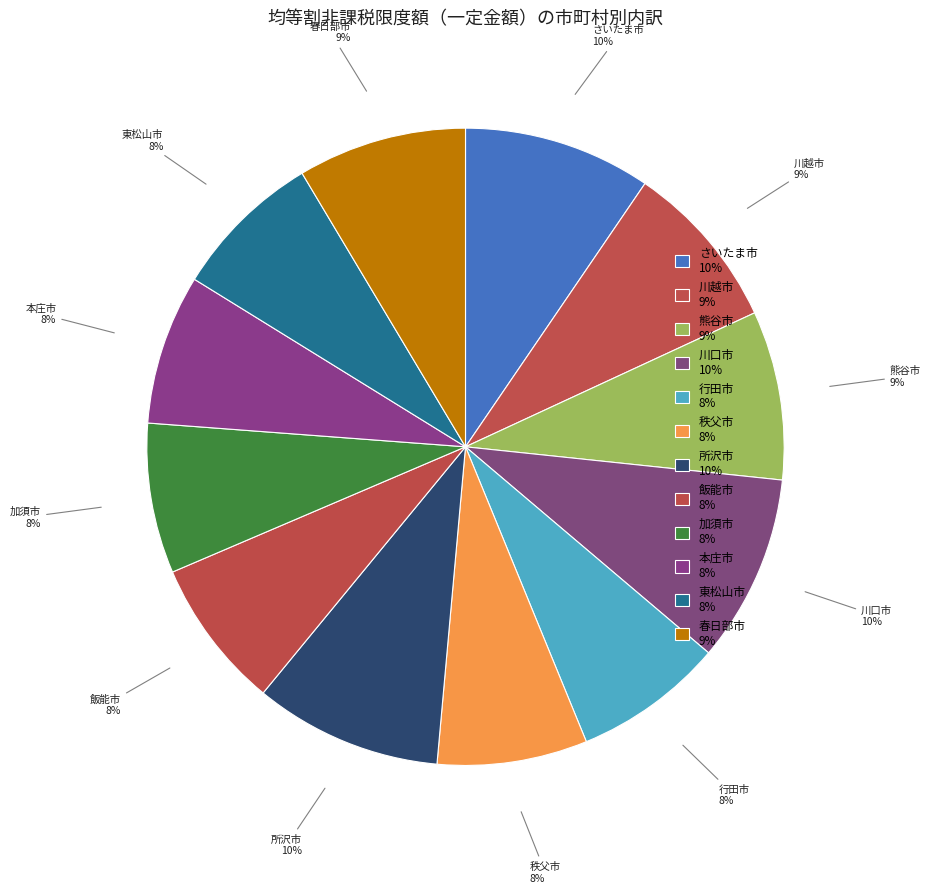

To the nearest percent, what is the difference between the largest and smallest slice percentages?

2%